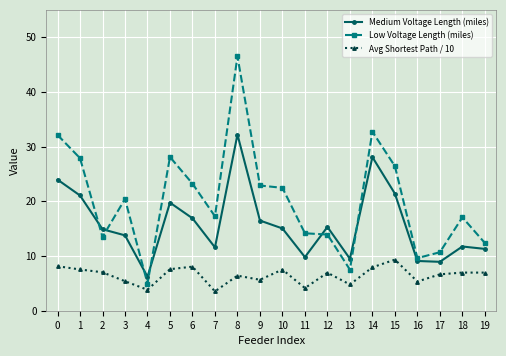

Count the number of categories in the chart.

20